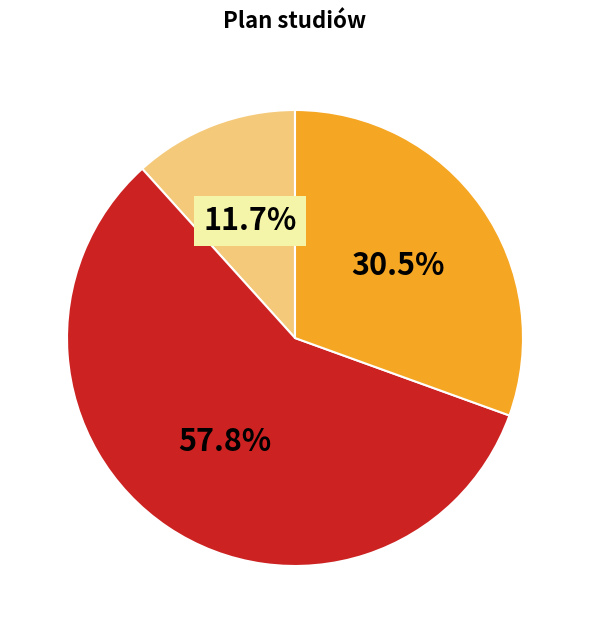

Does any single category account for the majority?

Yes